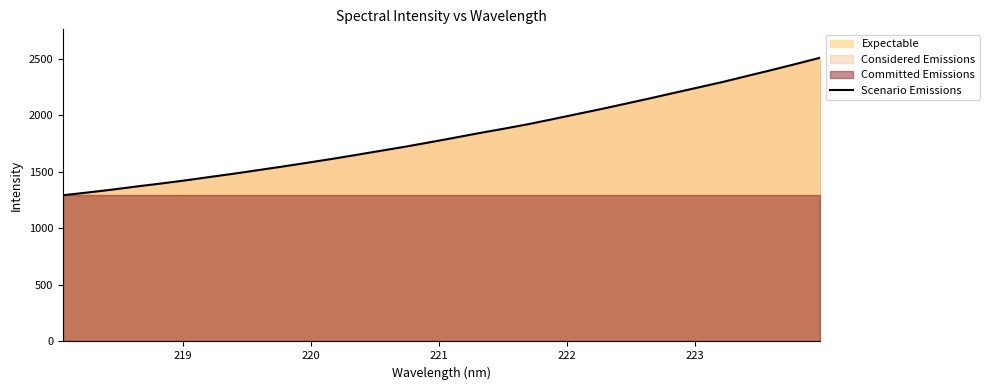

What is the maximum value for Scenario Emissions?

2511.4